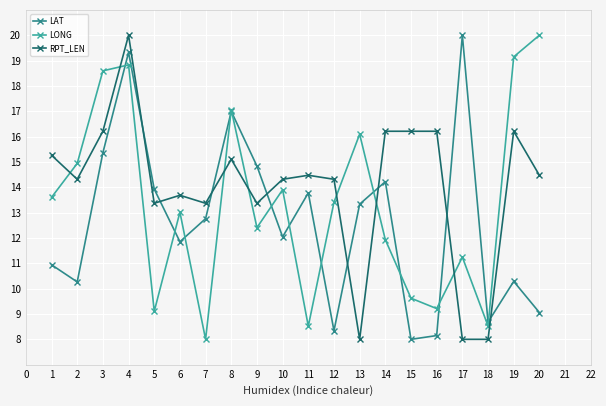

What is the difference between the RPT_LEN values at 17 and 9?

5.4